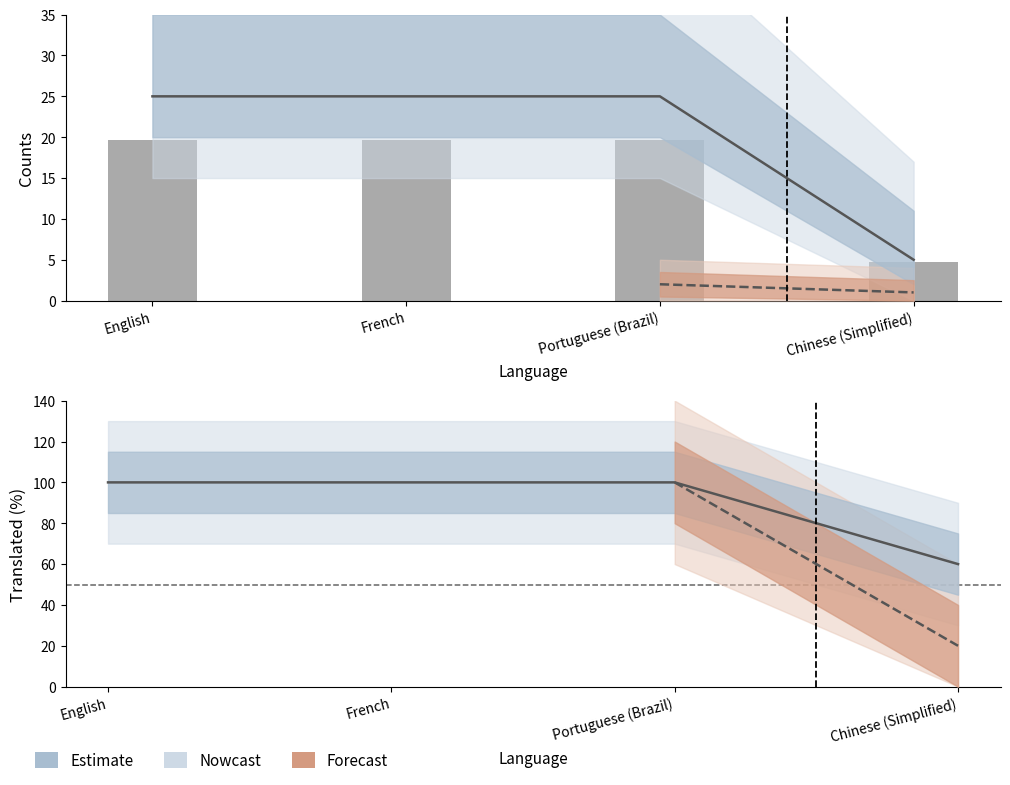

What is the sum of all translated values?

63.5